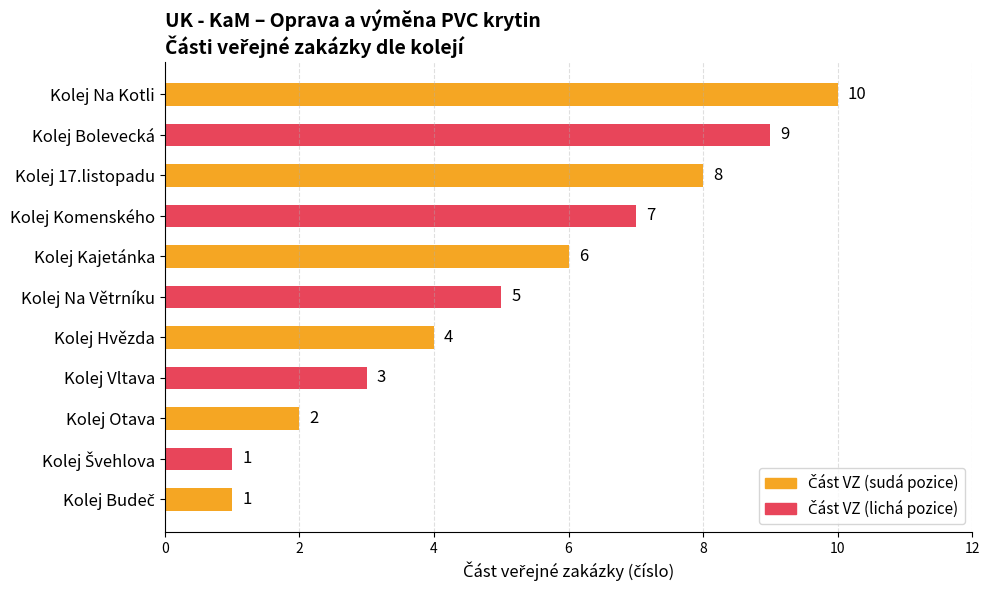

Reading bottom to top, list all the values displayed in this chart.

1	1	2	3	4	5	6	7	8	9	10